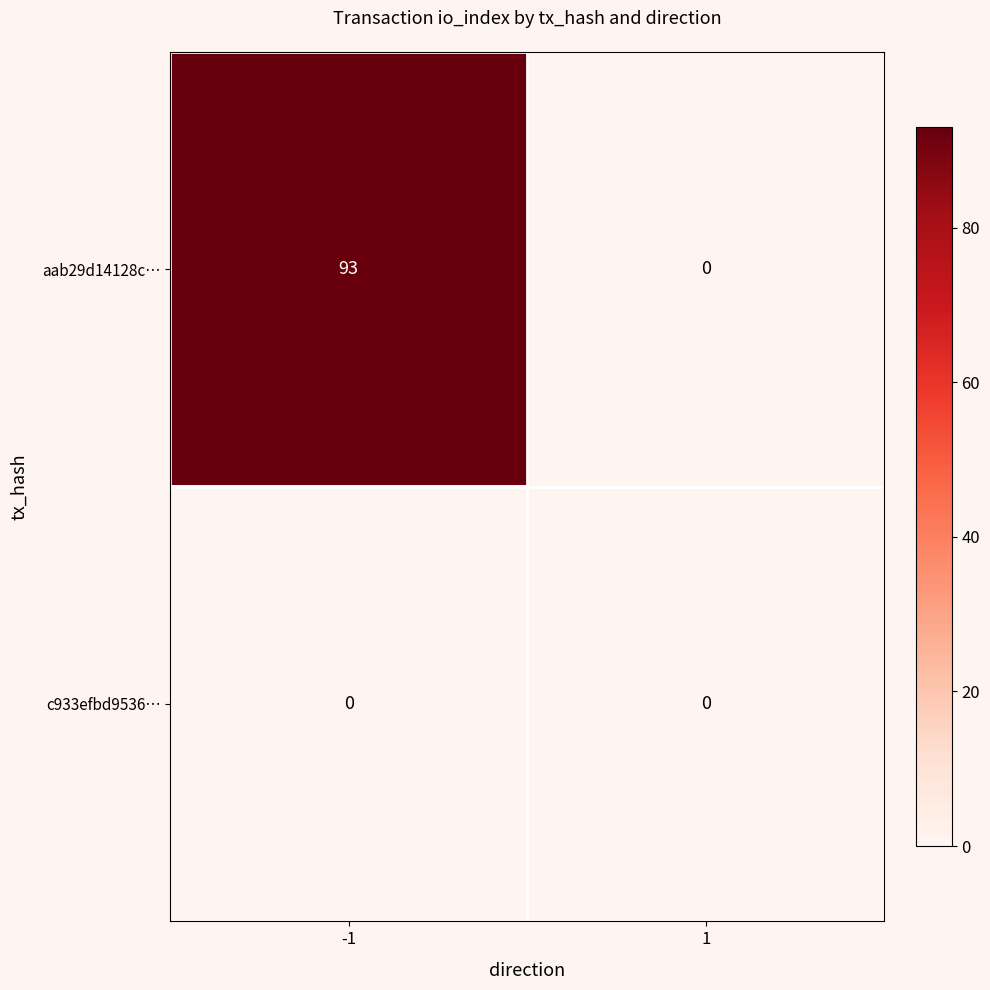

Reading right to left, list all the values displayed in this chart.

aab29d14128c…: 0	93
c933efbd9536…: 0	0